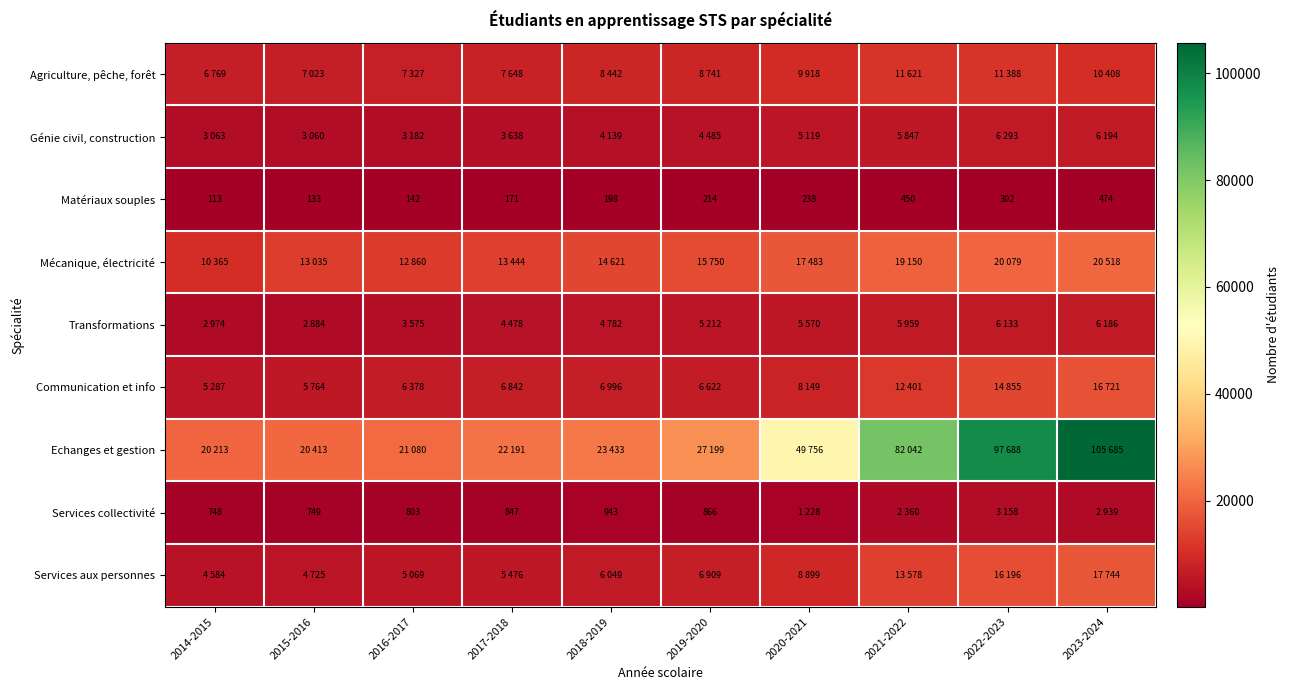

List the labels in order of Matériaux souples value, largest first.

2023-2024, 2021-2022, 2022-2023, 2020-2021, 2019-2020, 2018-2019, 2017-2018, 2016-2017, 2015-2016, 2014-2015